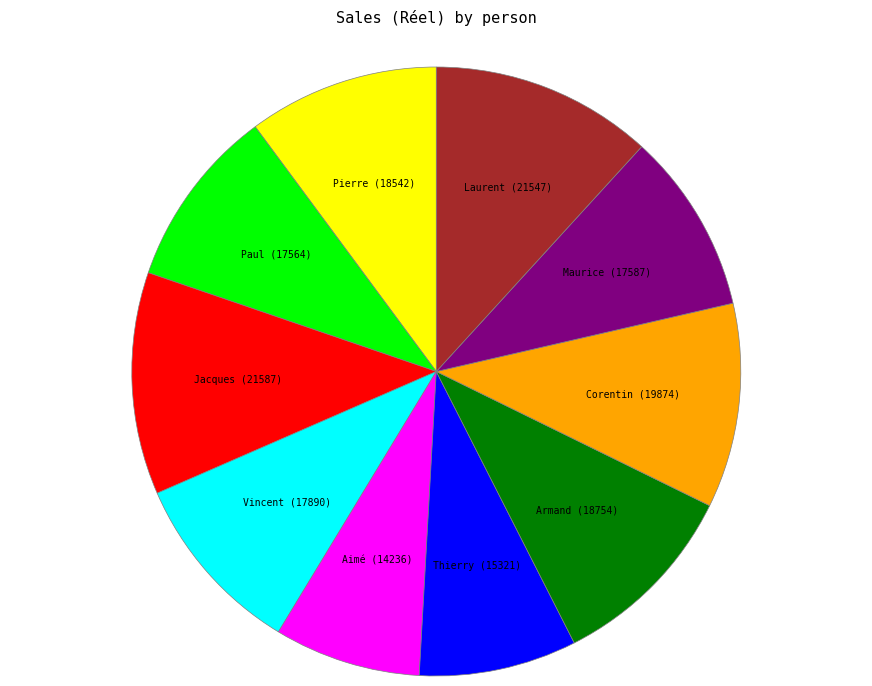

Is there a majority slice in this chart?

No